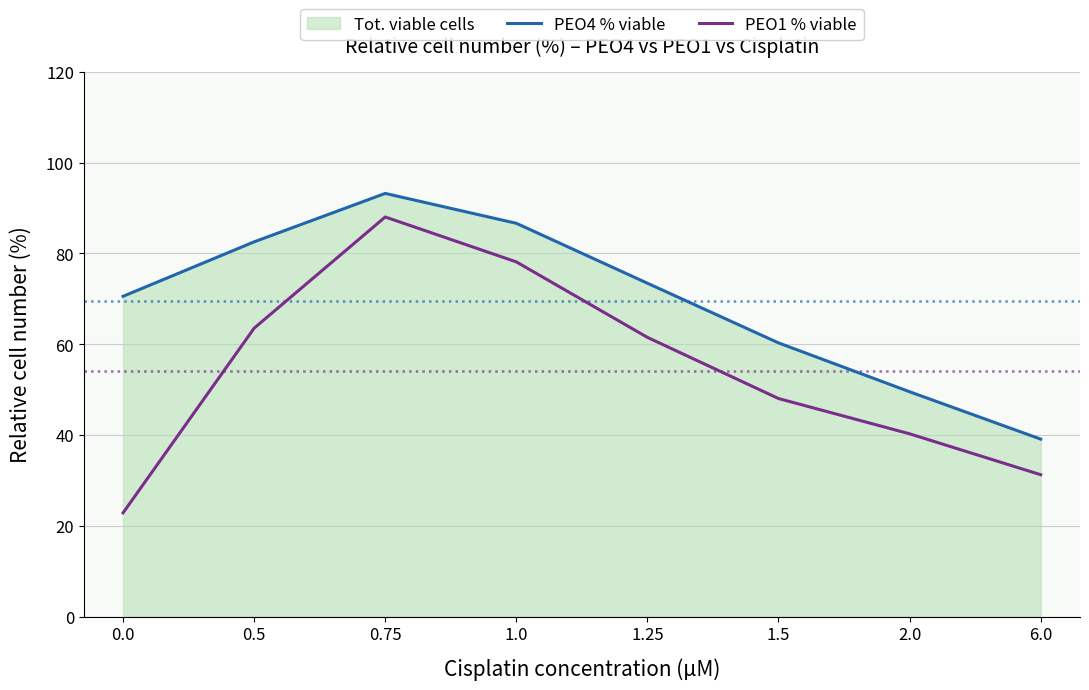

What is the difference between the second highest and minimum values in the PEO1 % viable series?

55.3